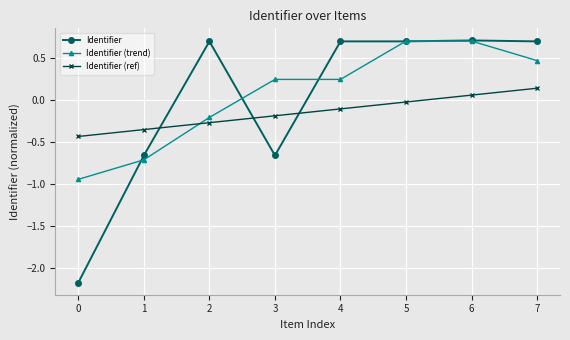

How many negative values does the Identifier series have?

3